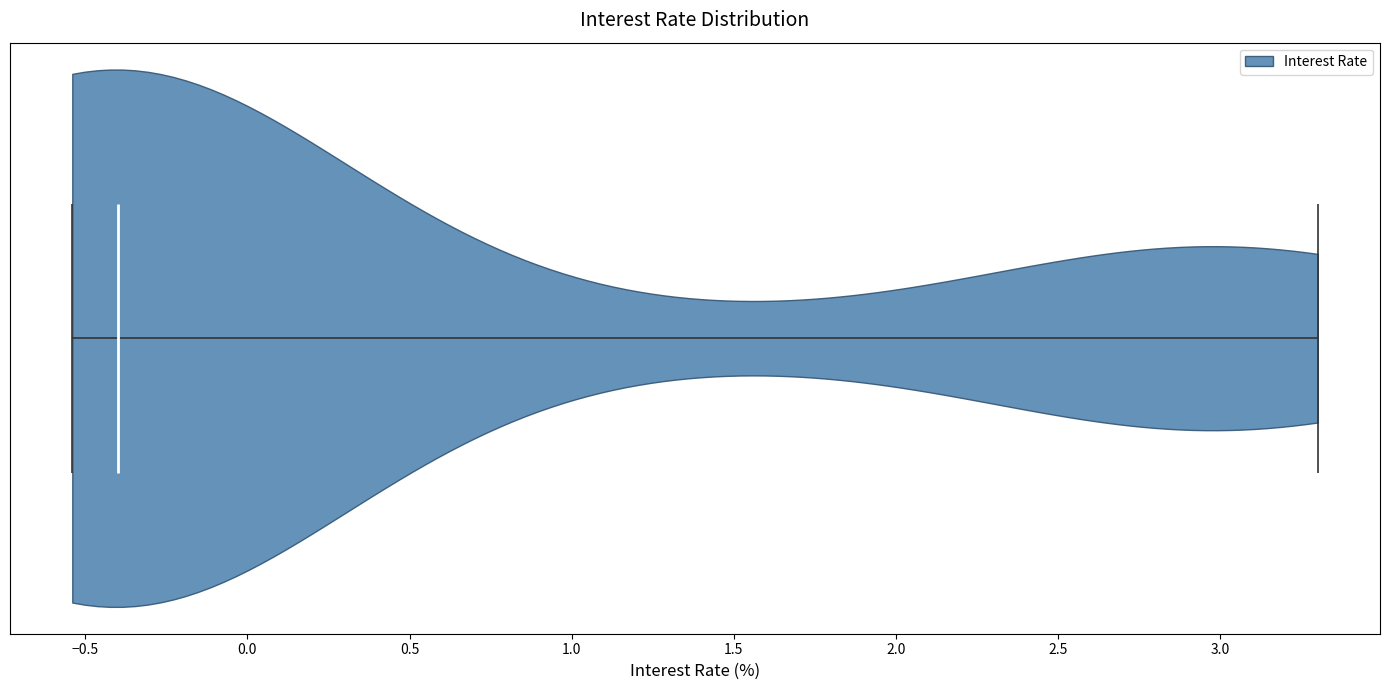

Read this violin plot against the x-axis: where its median line is, and the lowest and highest points the violin reaches. The values are not printed on the chart, so give them approximately, as read against the axis.

median line -0.40, lowest point -0.55, highest point 3.30